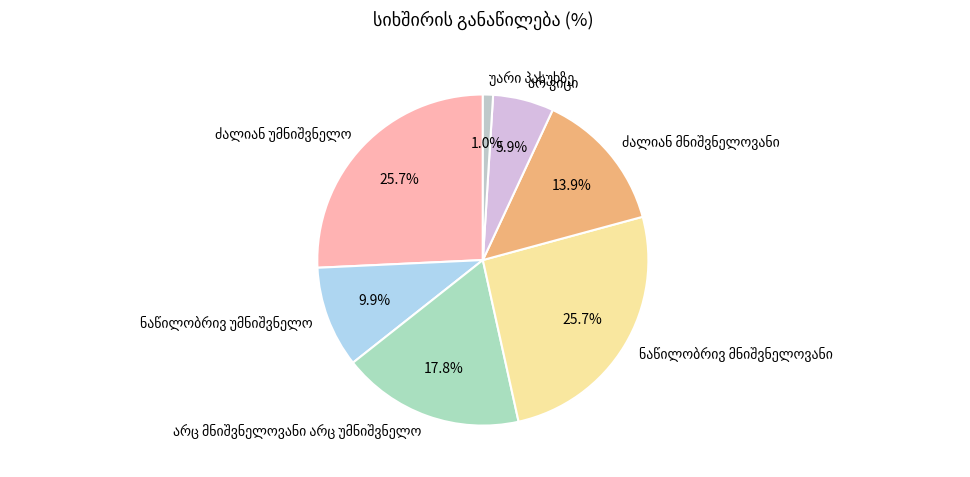

Is there any slice that represents more than half of the pie?

No